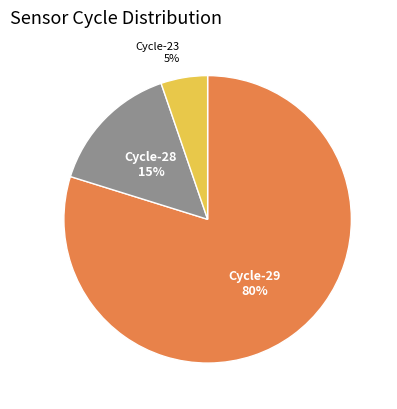

To the nearest percent, what is the average slice percentage?

33%